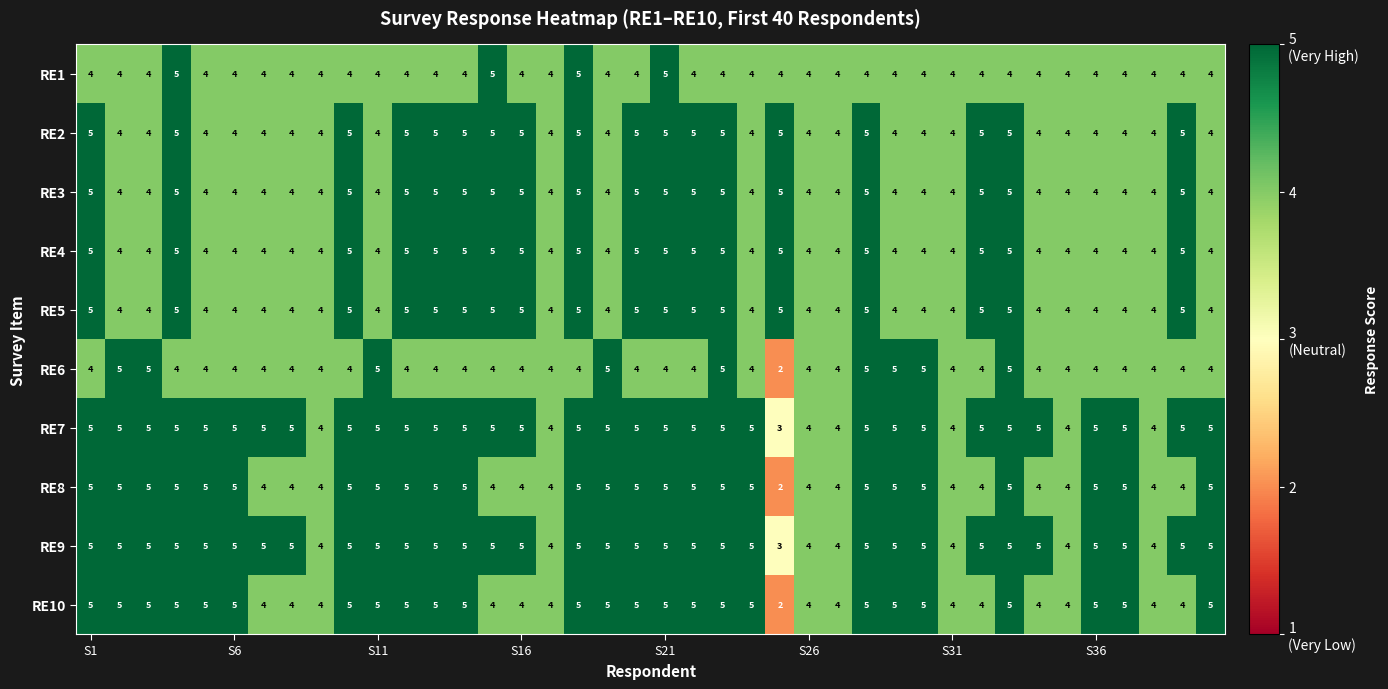

How many RE10 values are between 4 and 5?

39